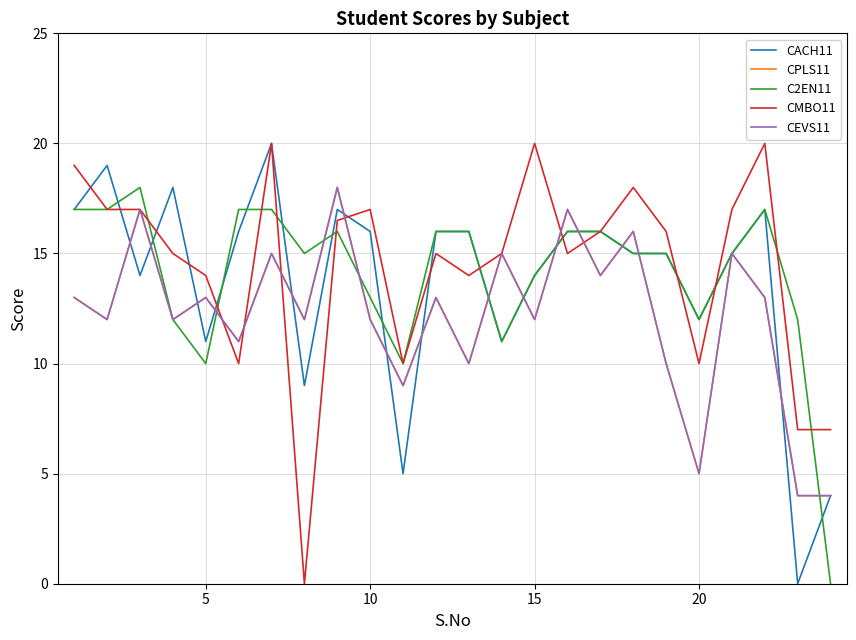

Is this an area chart (filled region under the line)?

No